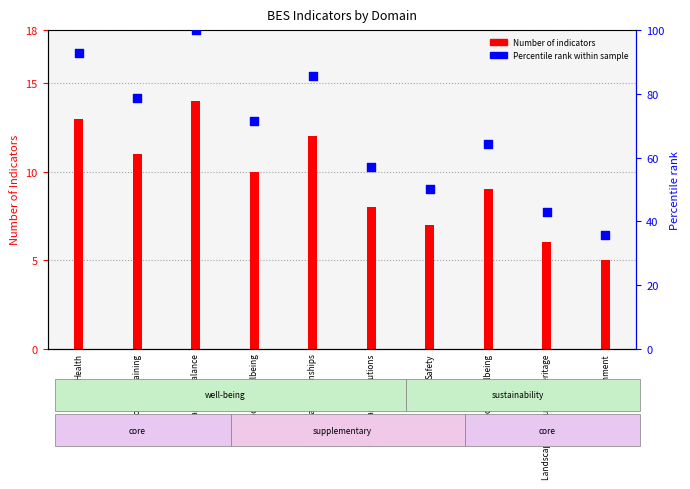

At how many categories does at least one series exceed 64?

6